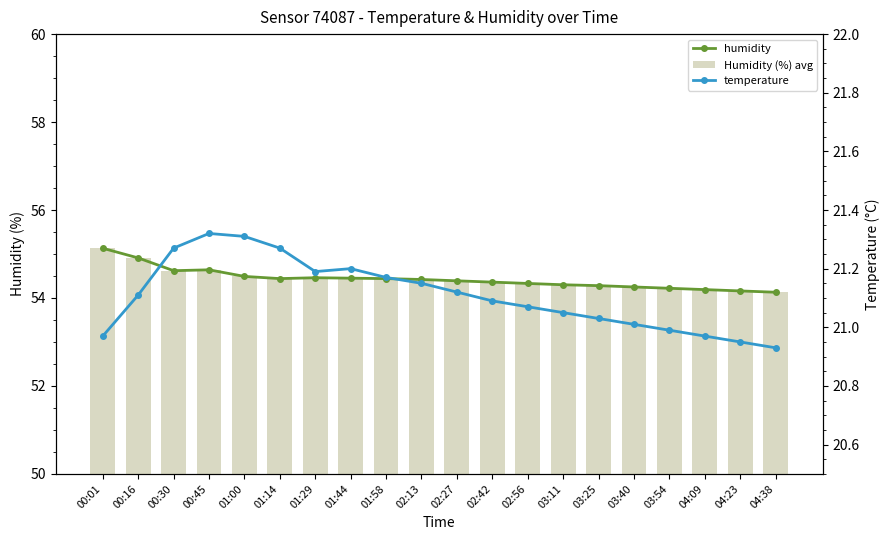

Reading left to right, extract all data points from this chart.

humidity: 55.1	54.9	54.6	54.6	54.5	54.4	54.5	54.5	54.4	54.4	54.4	54.4	54.3	54.3	54.3	54.2	54.2	54.2	54.2	54.1
Humidity (%) avg: 55.1	54.9	54.6	54.6	54.5	54.4	54.5	54.5	54.4	54.4	54.4	54.4	54.3	54.3	54.3	54.2	54.2	54.2	54.2	54.1
temperature: 21.0	21.1	21.3	21.3	21.3	21.3	21.2	21.2	21.2	21.1	21.1	21.1	21.1	21.1	21.0	21.0	21.0	21.0	20.9	20.9